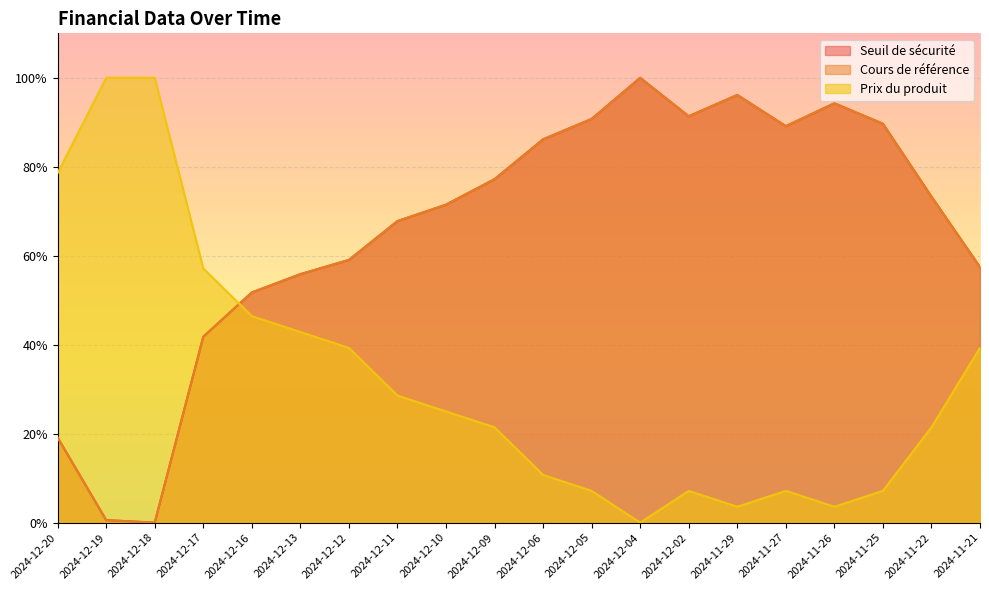

What is the value of the Seuil de sécurité point at the 19th from the left?

0.7